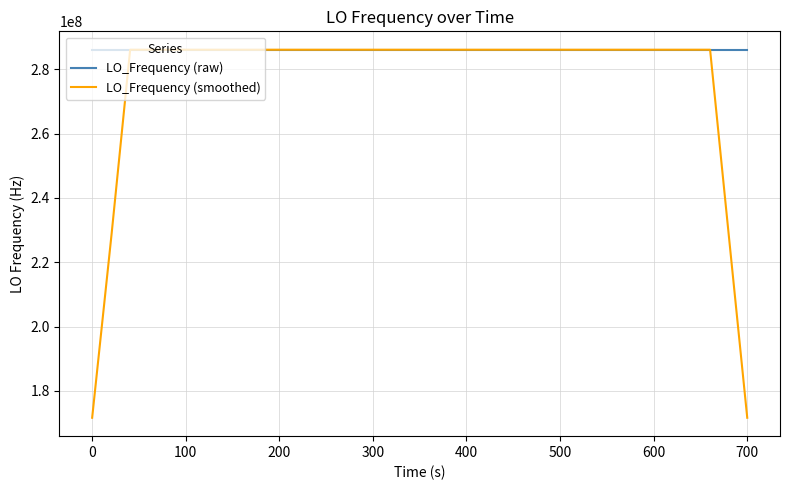

Which series has the widest spread of values?

LO_Frequency (smoothed)